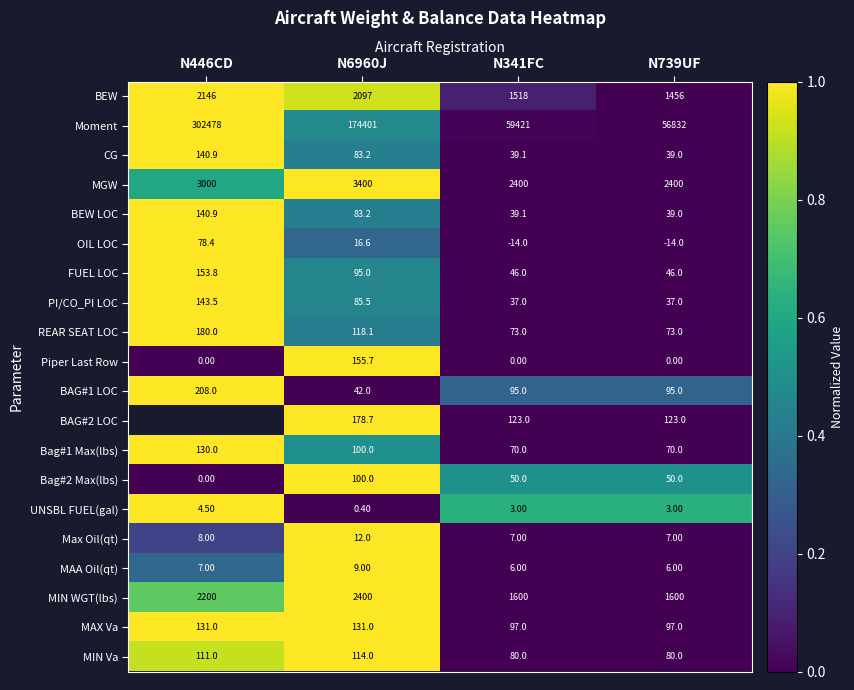

What is the spread (max minus min) of values at N6960J?

174400.6